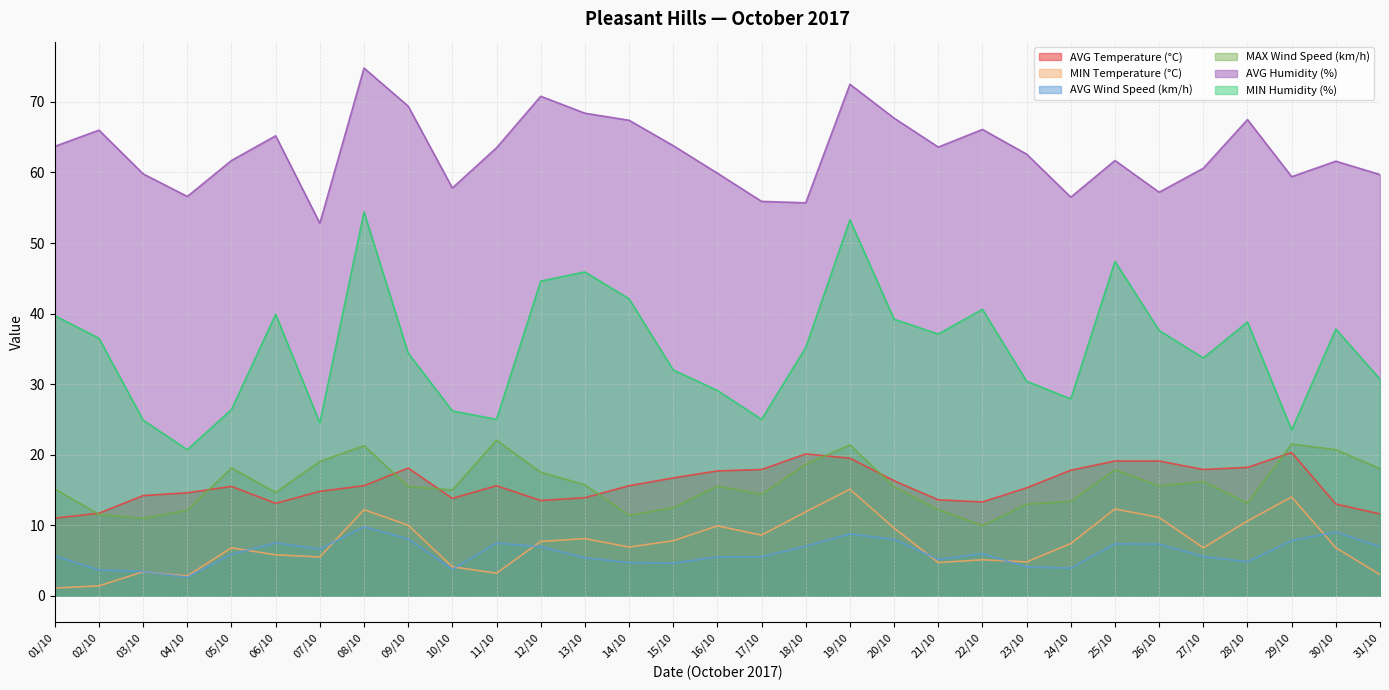

Which series changed the most between 06/10 and 27/10?

MIN Humidity (%)